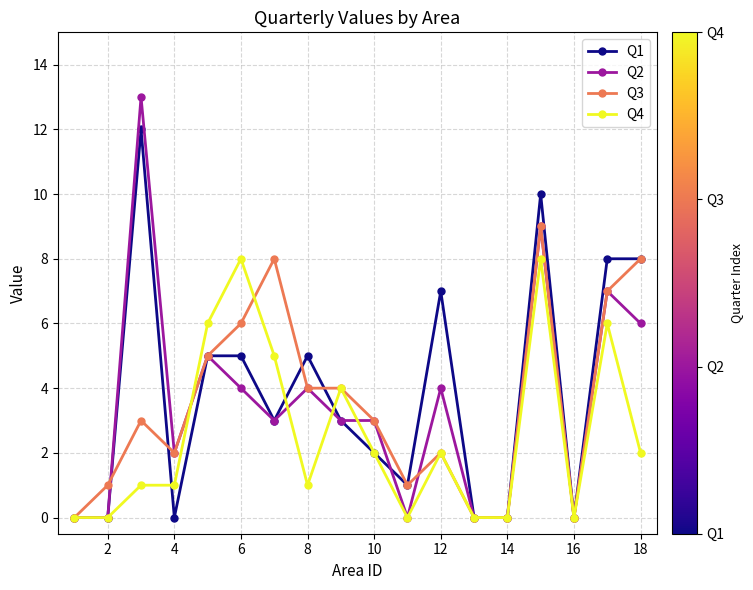

True or false: Q4 has more than 1 interior local peaks.

True